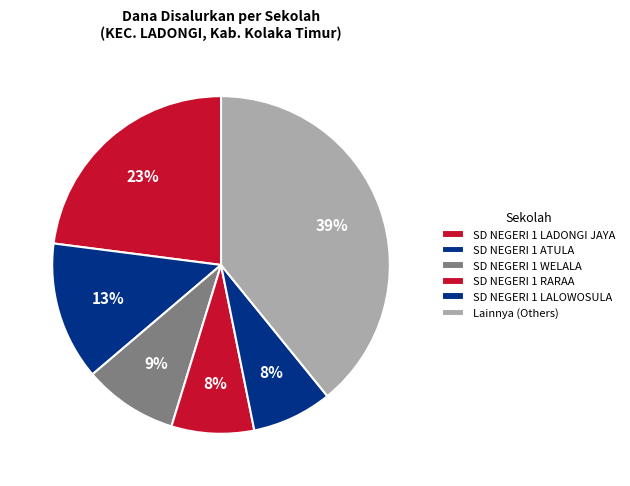

How many slices are in this pie chart?

6